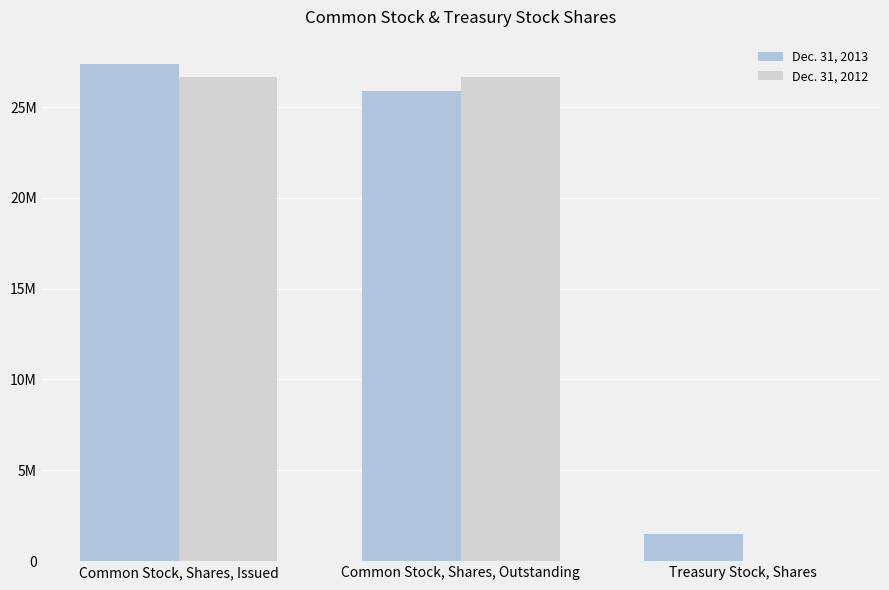

What is the sum of the Dec. 31, 2013 values at Treasury Stock, Shares and Common Stock, Shares, Outstanding?

27341744